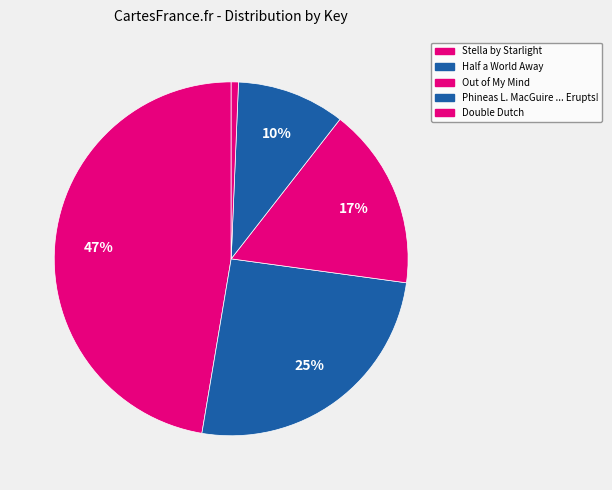

To the nearest percent, what is the average slice percentage?

20%